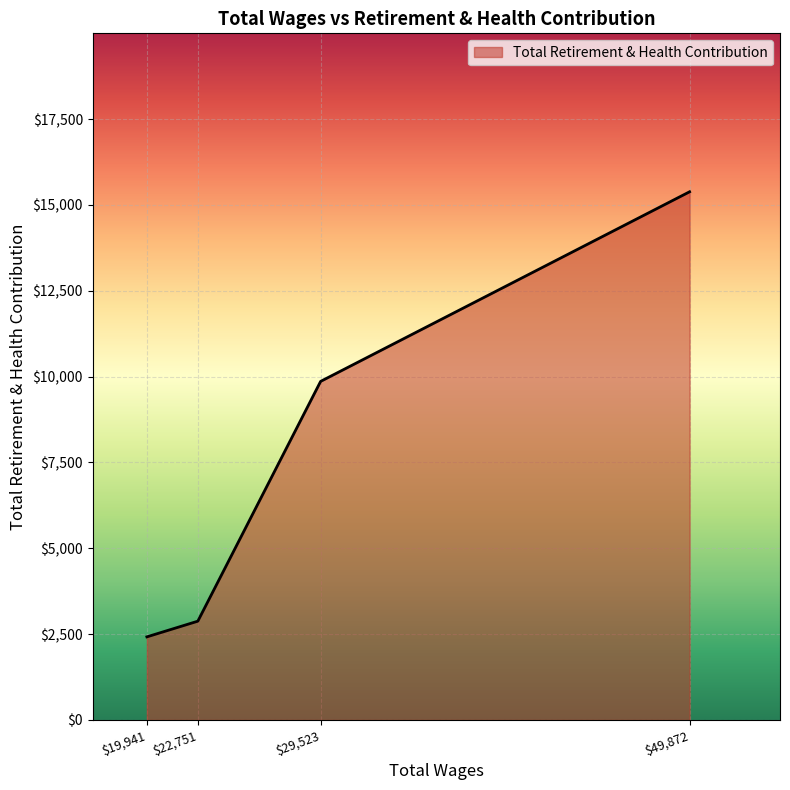

The chart shows a value of 2878 at $22,751. True or false?

True